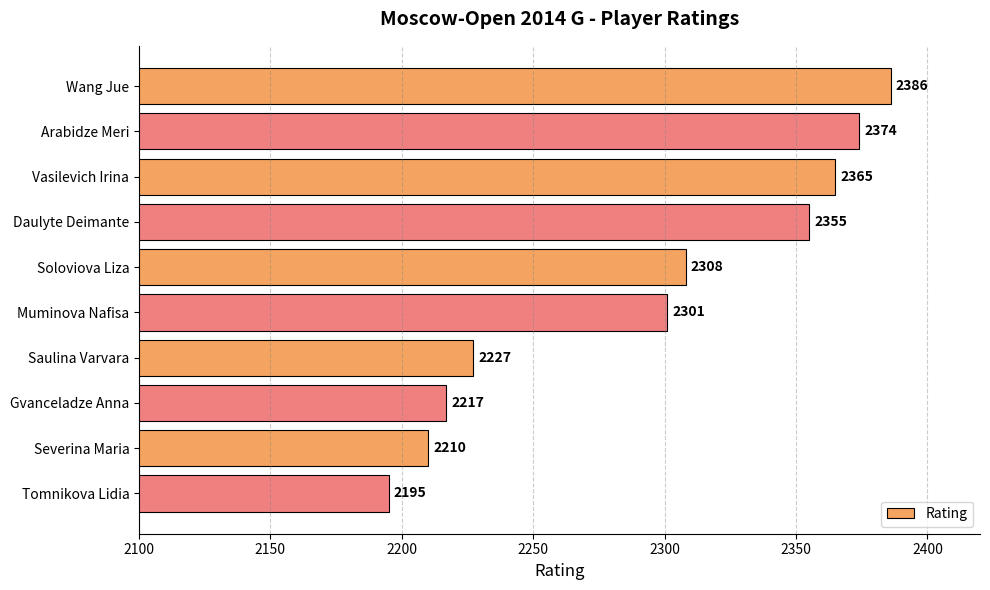

Is it true that the value at Arabidze Meri is 1606?

False